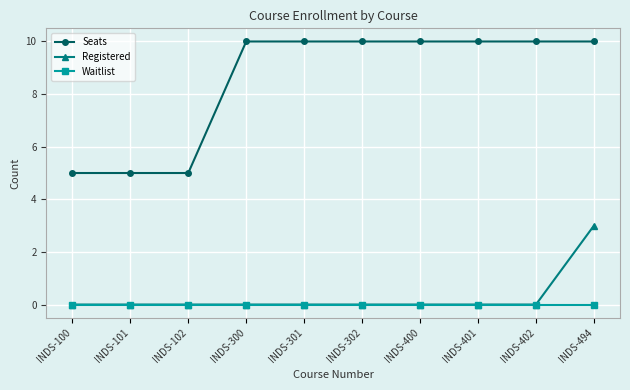

Which series has the largest total across all categories?

Seats